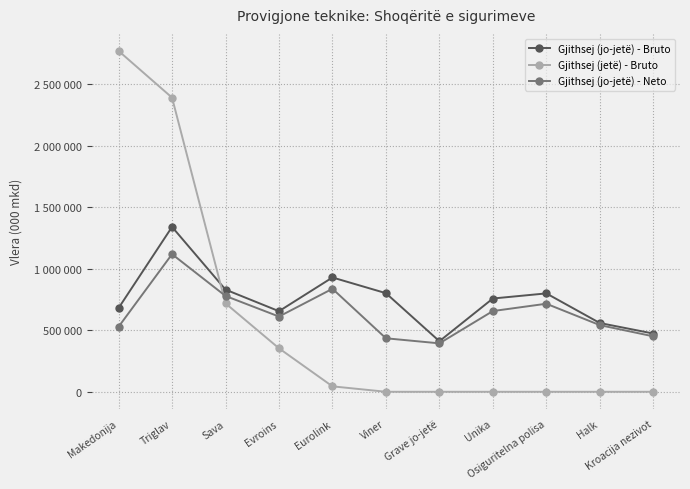

Does the chart have visible grid lines?

Yes